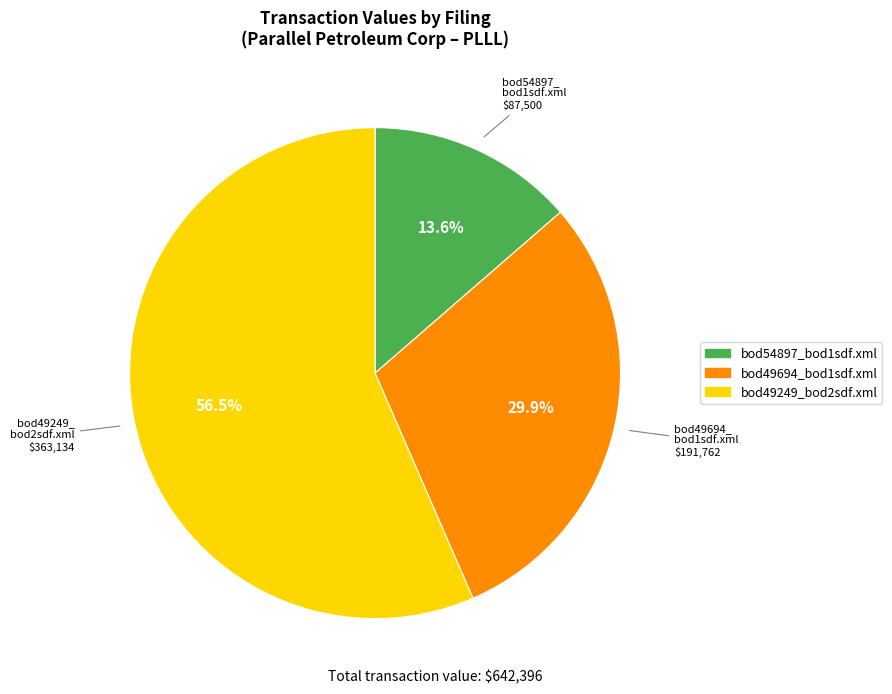

True or false: bod54897_bod1sdf.xml accounts for 7% of the total.

False